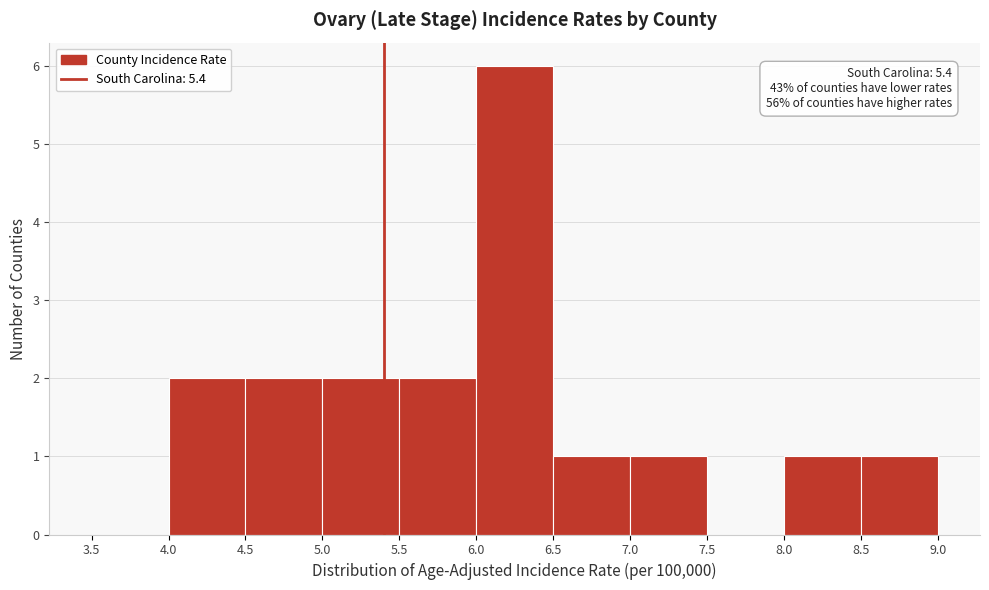

Over which range of the x-axis is the bar tallest?

6.0 to 6.5